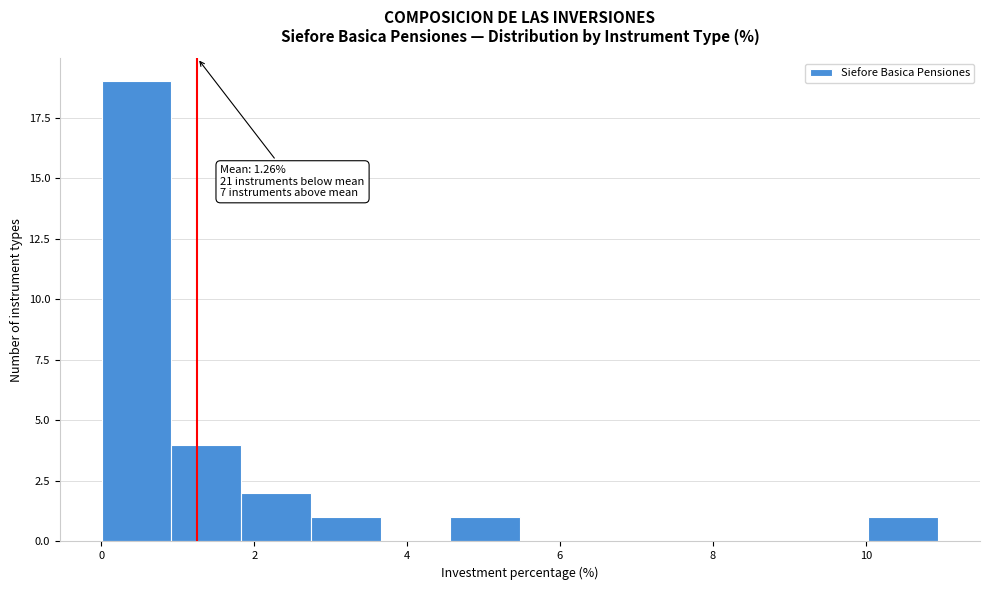

Over which range of the x-axis is the bar tallest?

0.0 to 1.0